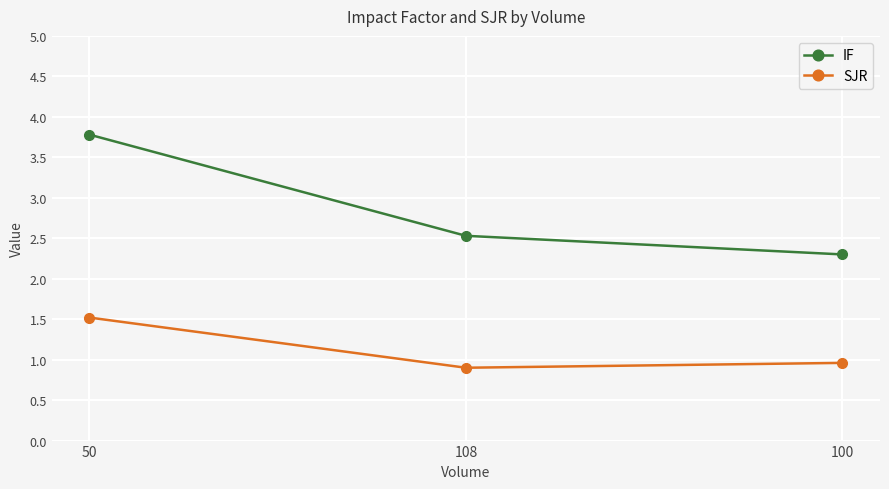

What is the difference between the maximum and minimum values in the IF series?

1.5